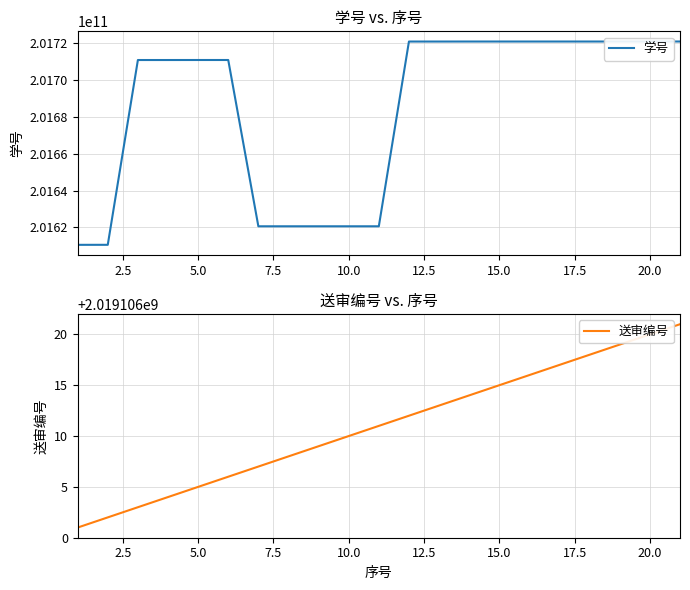

True or false: 学号 and 送审编号 cross at least once.

False